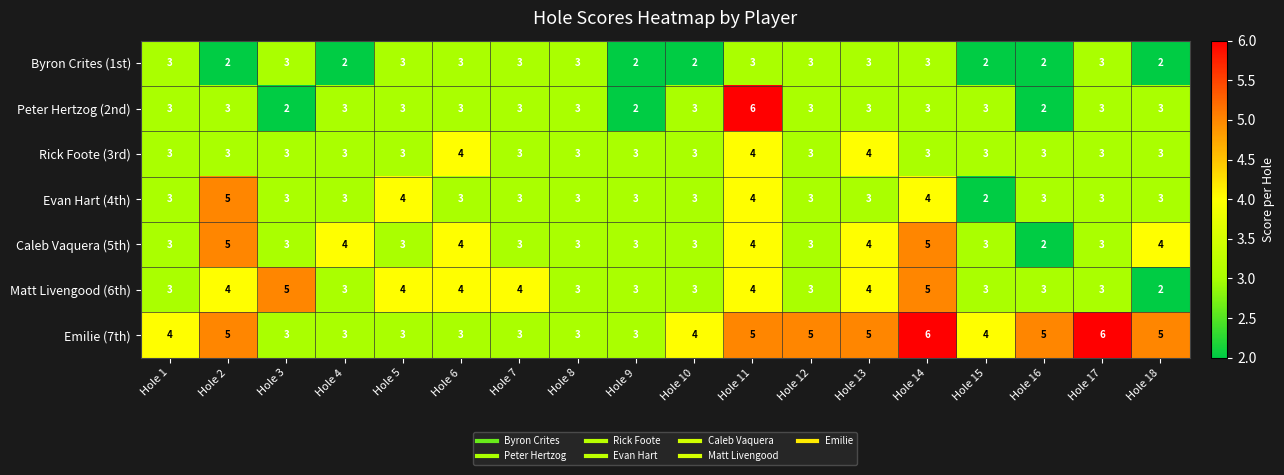

What is the lowest value of the Emilie (7th) series?

3